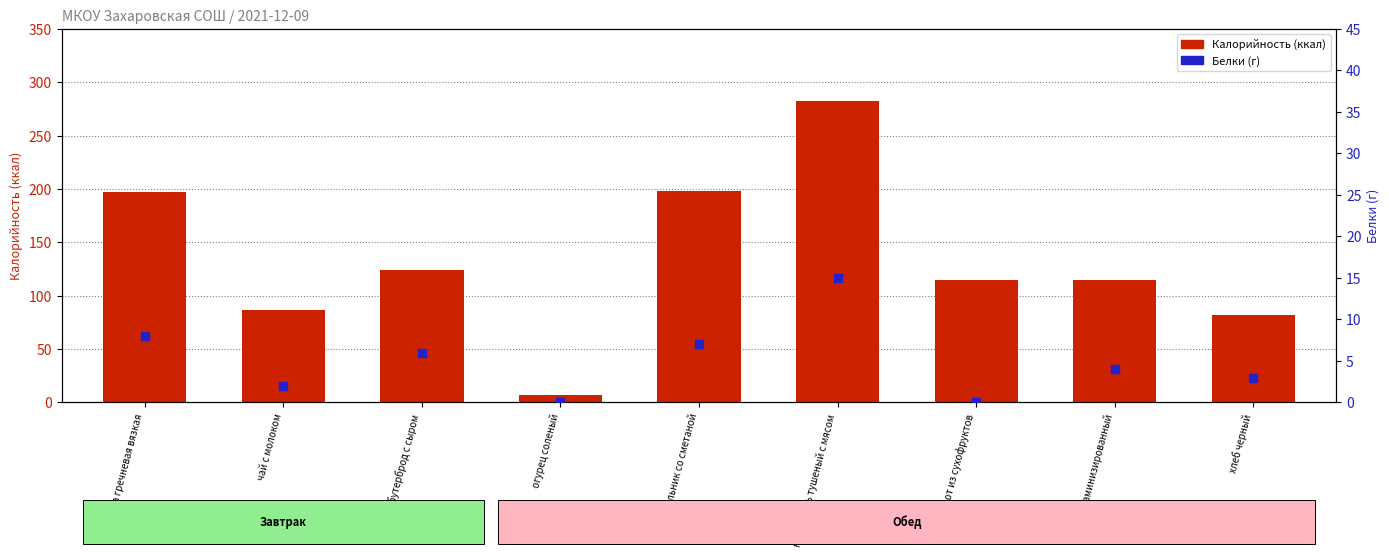

What is the total value across all series at хлеб витаминизированный?

119